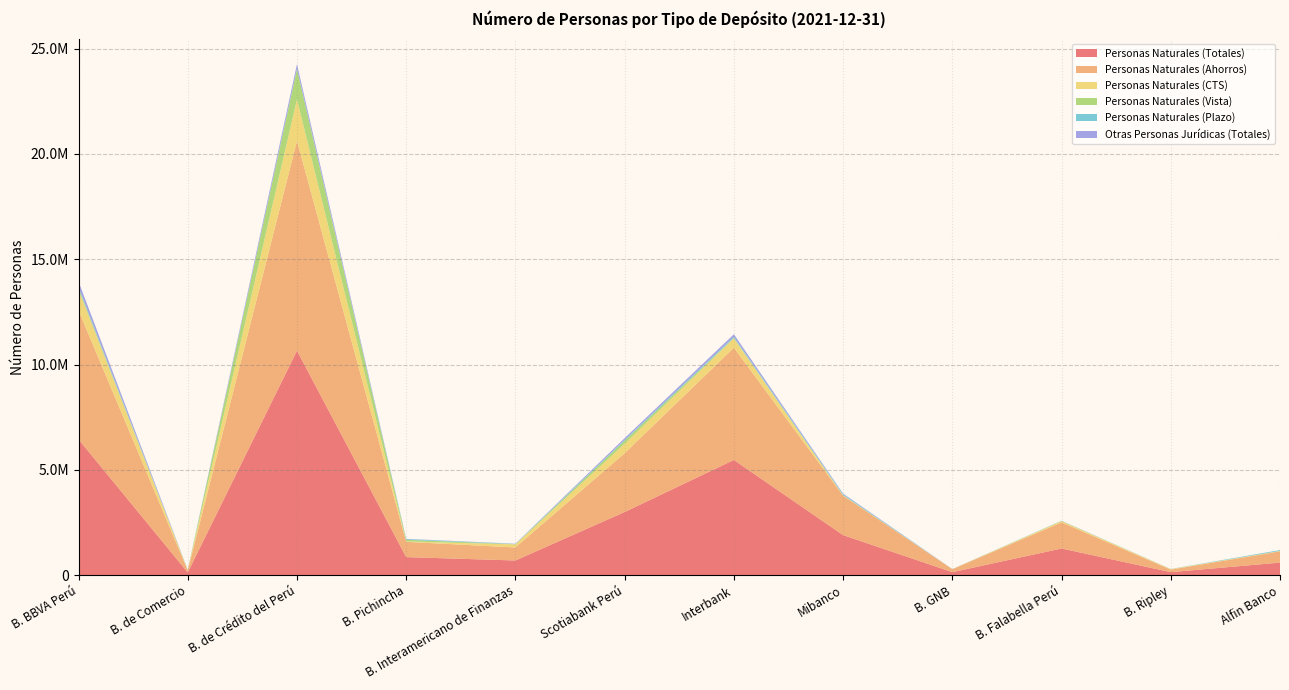

Reading right to left, transcribe all the data shown in this chart.

Personas Naturales (Totales): Alfin Banco=595959	B. Ripley=143038	B. Falabella Perú=1265659	B. GNB=142801	Mibanco=1900803	Interbank=5469926	Scotiabank Perú=2997950	B. Interamericano de Finanzas=695922	B. Pichincha=856471	B. de Crédito del Perú=10659454	B. de Comercio=128131	B. BBVA Perú=6448314
Personas Naturales (Ahorros): Alfin Banco=535074	B. Ripley=119035	B. Falabella Perú=1240130	B. GNB=140590	Mibanco=1872803	Interbank=5330854	Scotiabank Perú=2793037	B. Interamericano de Finanzas=618945	B. Pichincha=724357	B. de Crédito del Perú=9962071	B. de Comercio=99445	B. BBVA Perú=6123389
Personas Naturales (CTS): Alfin Banco=19536	B. Ripley=25116	B. Falabella Perú=63907	B. GNB=2704	Mibanco=23339	Interbank=444853	Scotiabank Perú=449970	B. Interamericano de Finanzas=144151	B. Pichincha=18634	B. de Crédito del Perú=1969836	B. de Comercio=13844	B. BBVA Perú=966332
Personas Naturales (Vista): Alfin Banco=0	B. Ripley=0	B. Falabella Perú=0	B. GNB=39	Mibanco=334	Interbank=26308	Scotiabank Perú=149005	B. Interamericano de Finanzas=11041	B. Pichincha=79744	B. de Crédito del Perú=1437578	B. de Comercio=1736	B. BBVA Perú=96030
Personas Naturales (Plazo): Alfin Banco=41349	B. Ripley=5764	B. Falabella Perú=15574	B. GNB=2418	Mibanco=48359	Interbank=47905	Scotiabank Perú=35019	B. Interamericano de Finanzas=12704	B. Pichincha=33736	B. de Crédito del Perú=28649	B. de Comercio=13106	B. BBVA Perú=51533
Otras Personas Jurídicas (Totales): Alfin Banco=14	B. Ripley=161	B. Falabella Perú=52	B. GNB=1696	Mibanco=27416	Interbank=119597	Scotiabank Perú=81914	B. Interamericano de Finanzas=10927	B. Pichincha=11956	B. de Crédito del Perú=208960	B. de Comercio=1873	B. BBVA Perú=256577